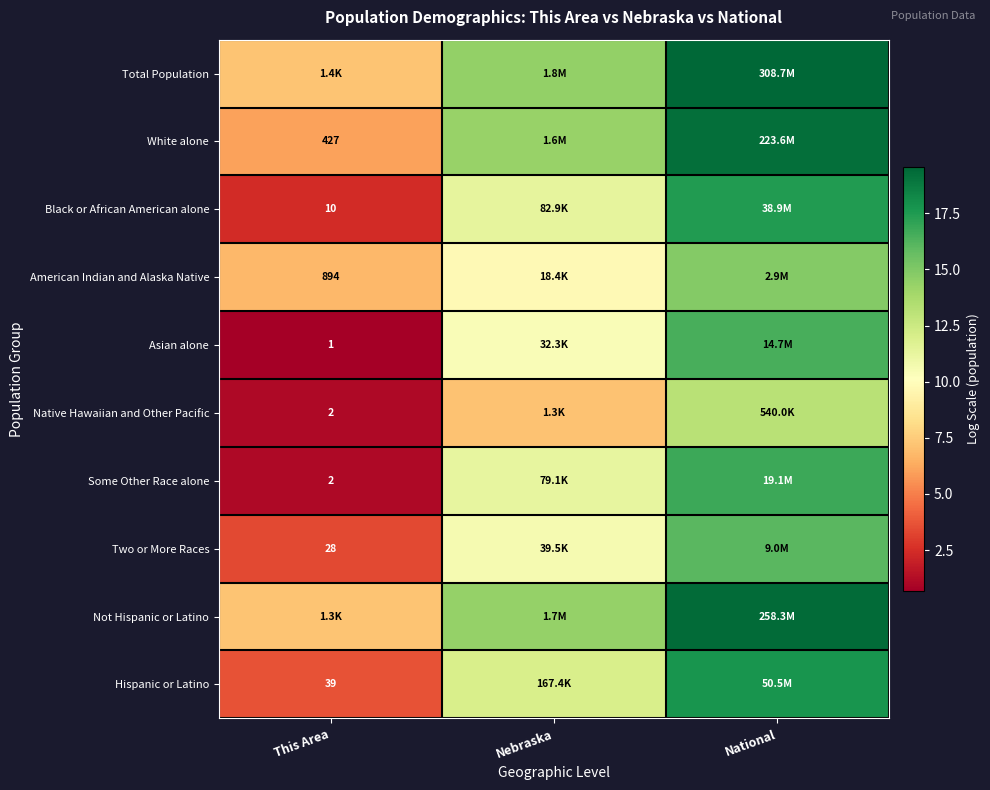

Is the value of Hispanic or Latino at This Area greater than the value of Native Hawaiian and Other Pacific at This Area?

Yes